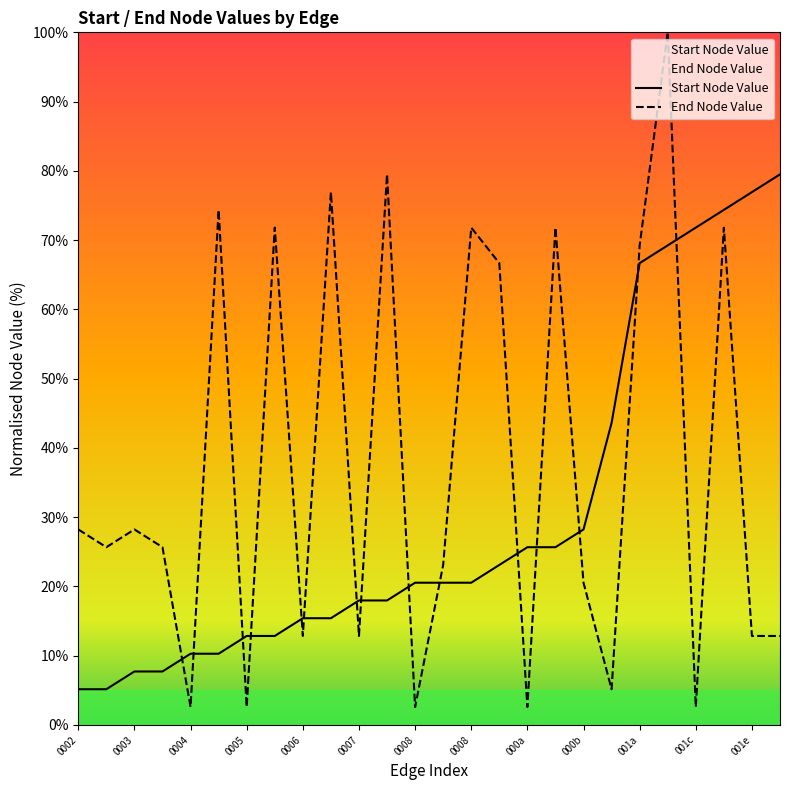

Which series has the largest total across all categories?

End Node Value